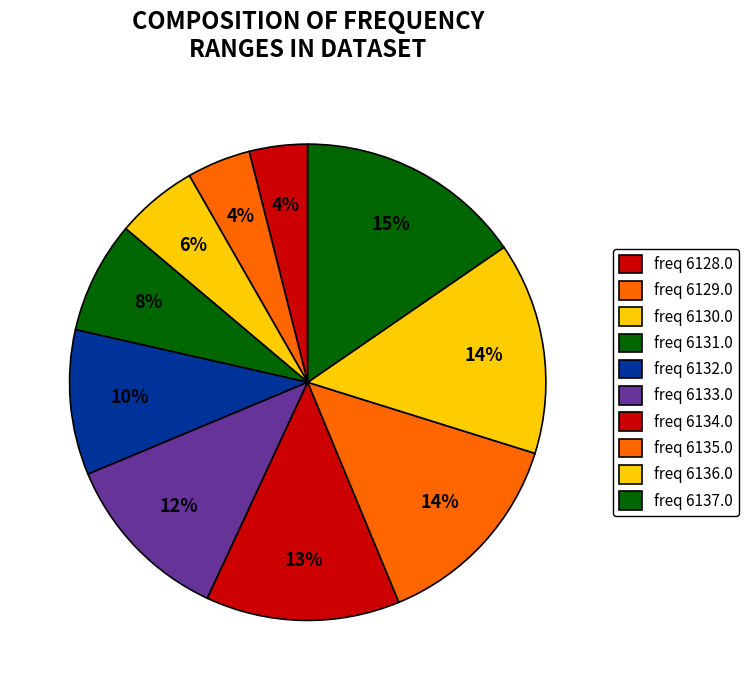

What is the largest slice in the pie chart?

6137.0